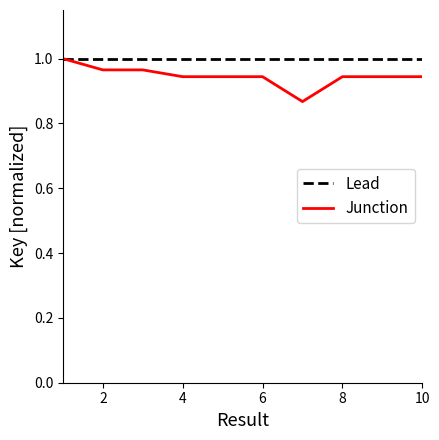

Rank the series by their average value, from lowest to highest.

Junction, Lead